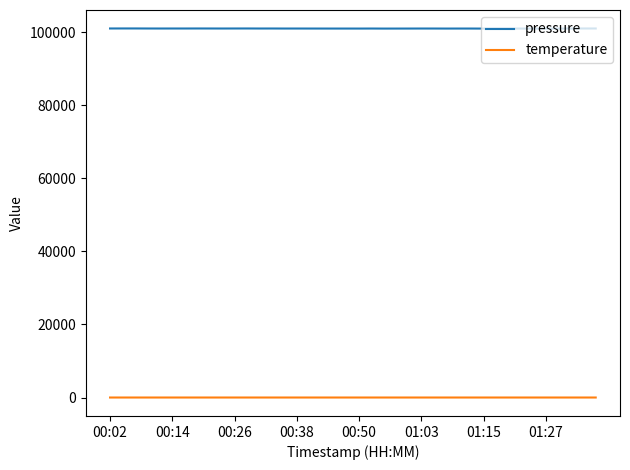

What is the greatest value displayed?

100991.8